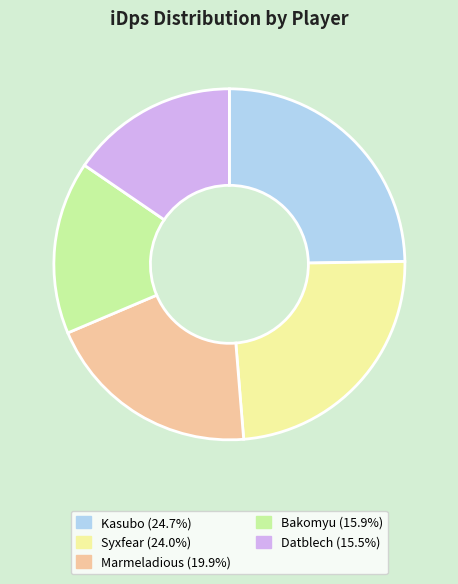

Which category has the biggest portion of the pie?

Kasubo